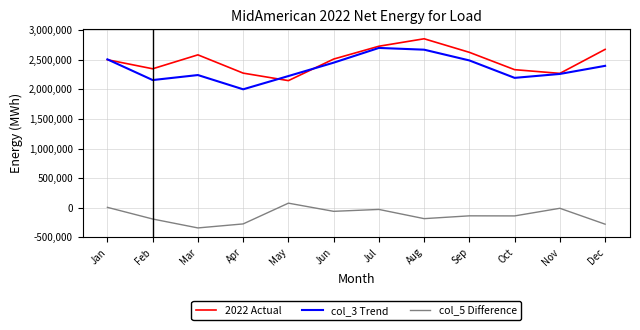

True or false: 2022 Actual and col_3 Trend intersect in this chart.

True